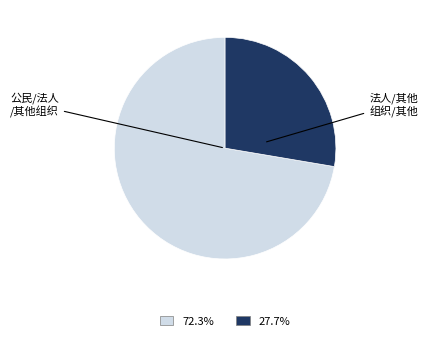

Is there a majority slice in this chart?

Yes